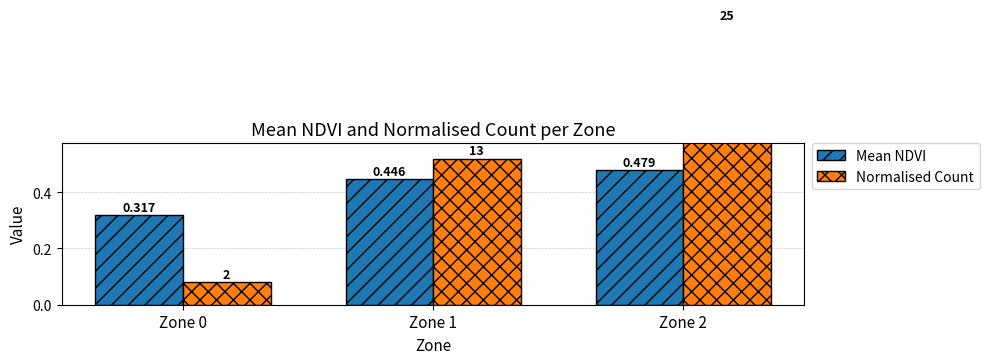

The value of Normalised Count at Zone 2 is 1.6. True or false?

False